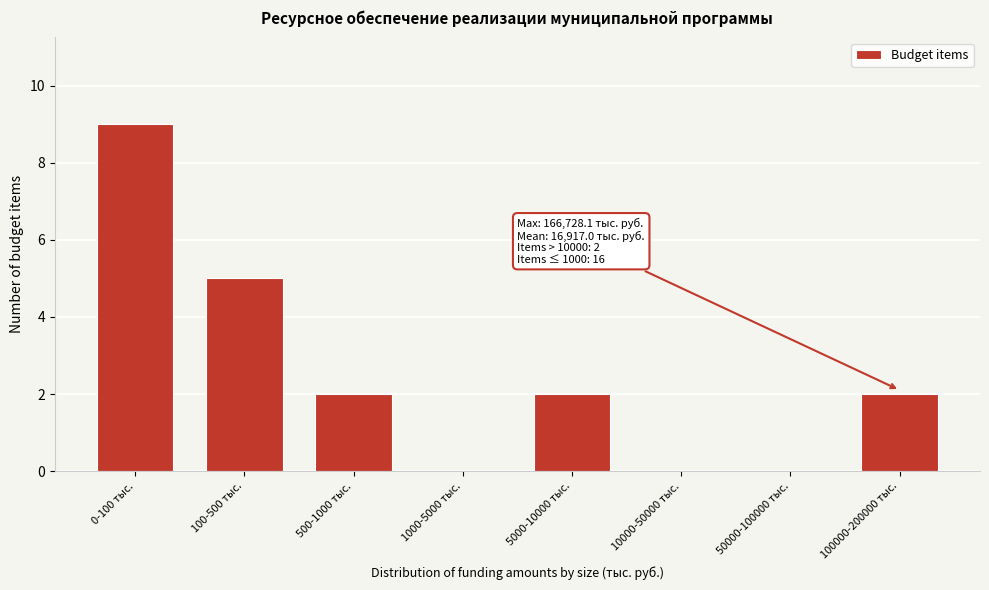

Reading right to left, what are all the values shown in this chart?

100000-200000 тыс.=2	50000-100000 тыс.=0	10000-50000 тыс.=0	5000-10000 тыс.=2	1000-5000 тыс.=0	500-1000 тыс.=2	100-500 тыс.=5	0-100 тыс.=9